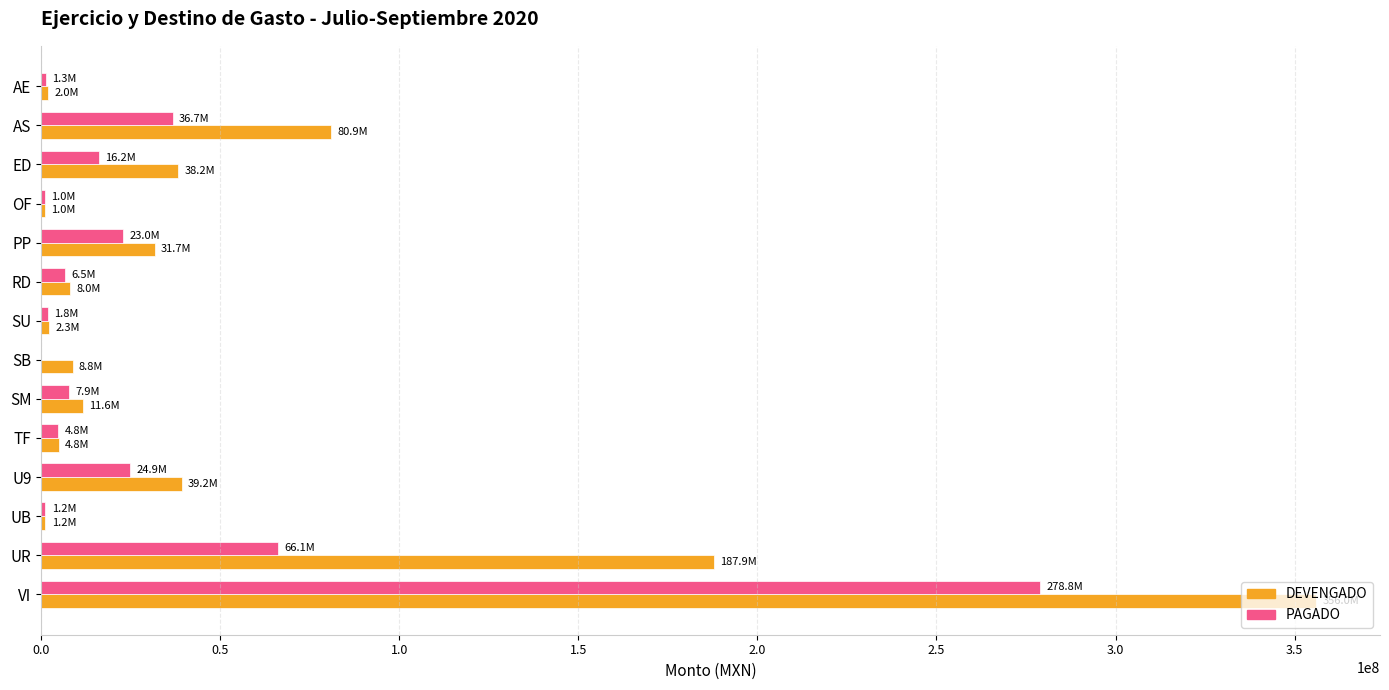

Which series changed the most between UR and VI?

PAGADO